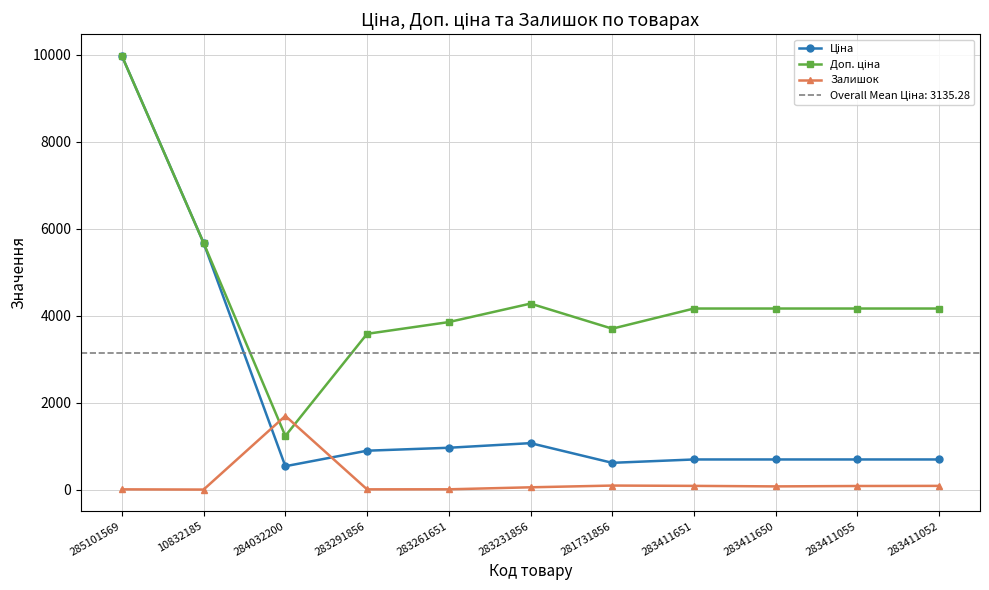

Reading right to left, transcribe all the data shown in this chart.

Ціна: 283411052=694.3	283411055=694.3	283411650=694.3	283411651=694.3	281731856=617.0	283231856=1069.8	283261651=963.5	283291856=895.9	284032200=539.0	10832185=5673.8	285101569=9975.0
Доп. ціна: 283411052=4165.6	283411055=4165.6	283411650=4165.6	283411651=4165.6	281731856=3701.9	283231856=4279.1	283261651=3854.0	283291856=3583.6	284032200=1235.4	10832185=5673.8	285101569=9975.0
Залишок: 283411052=87.0	283411055=84.0	283411650=75.0	283411651=87.0	281731856=94.0	283231856=54.0	283261651=8.0	283291856=7.0	284032200=1696.0	10832185=2.0	285101569=7.0